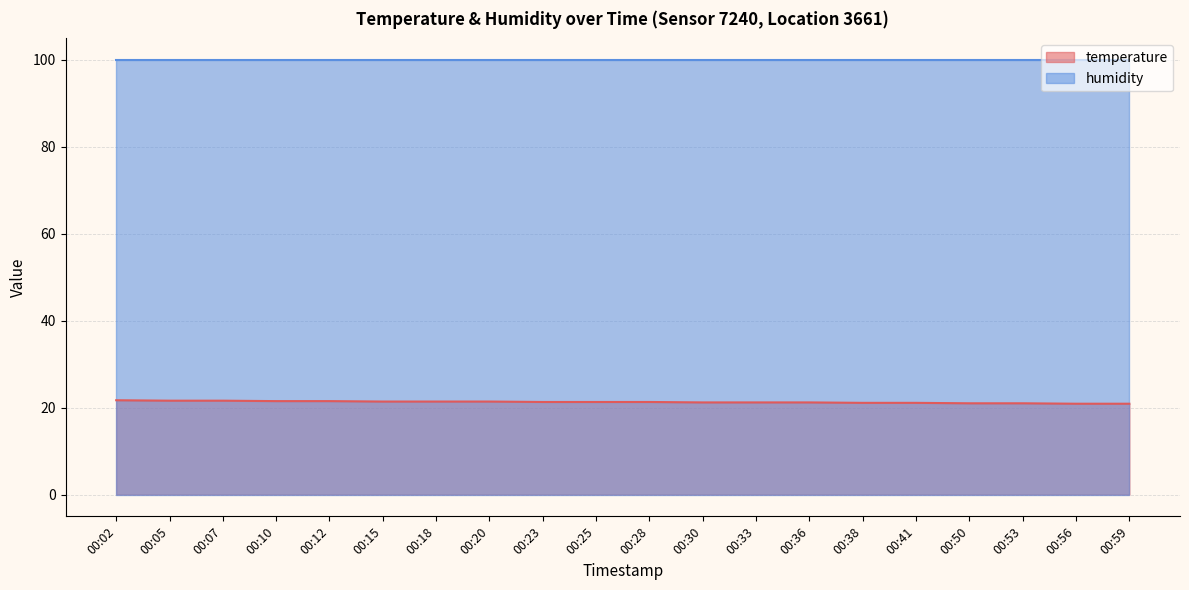

What is the greatest value displayed?

99.9